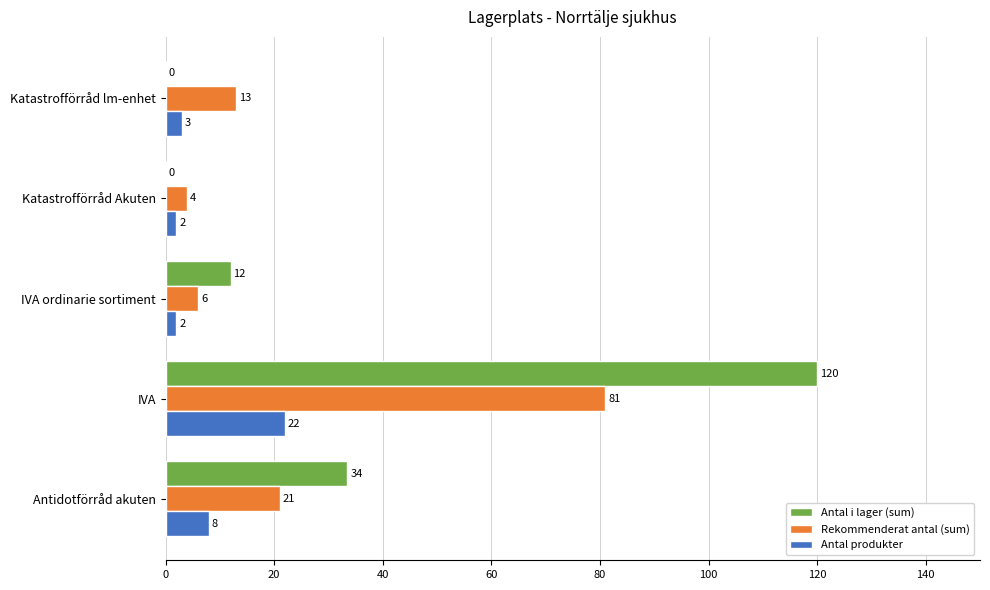

True or false: Antal produkter has a value of 2.0 at Katastrofförråd Akuten.

True